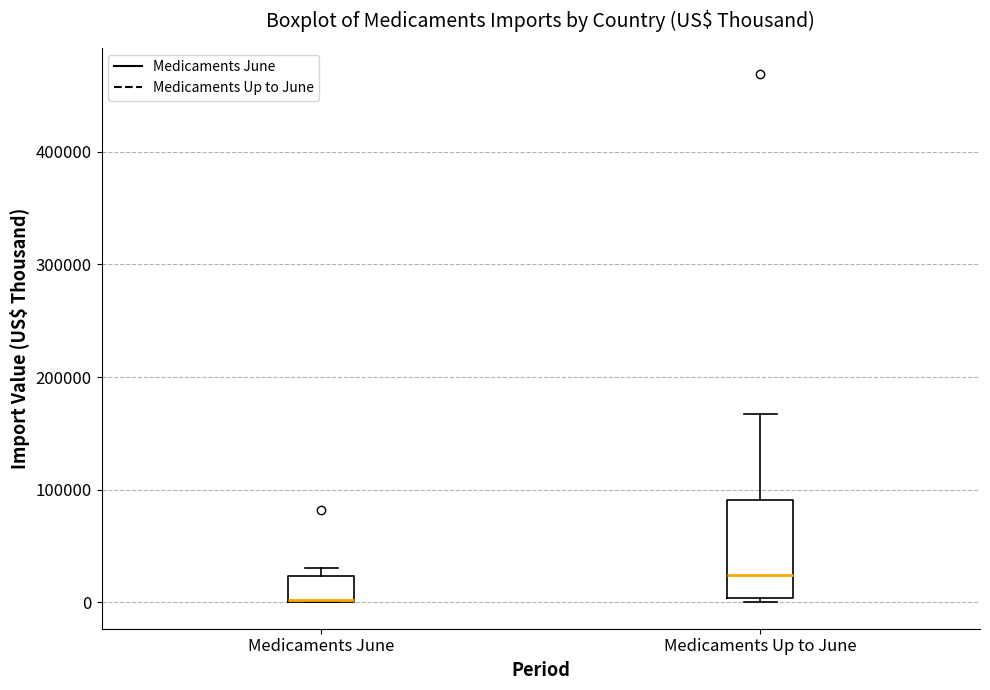

Reading left to right, read every box against the y-axis: the position of its median line, the range the box covers, and the ends of its whiskers. The values are not printed on the chart, so give them approximately, as read against the axis.

Medicaments June: median 0 (drawn on the box's lower edge), box 0 to 20000, whiskers 0 to 30000
Medicaments Up to June: median 20000, box 0 to 90000, whiskers 0 (just below the box's lower edge) to 170000